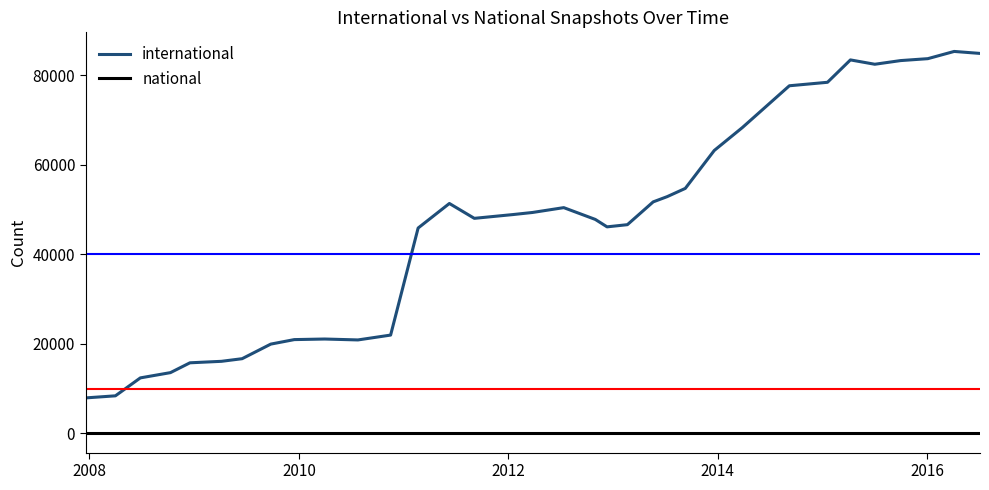

How many categories are shown in the chart?

34